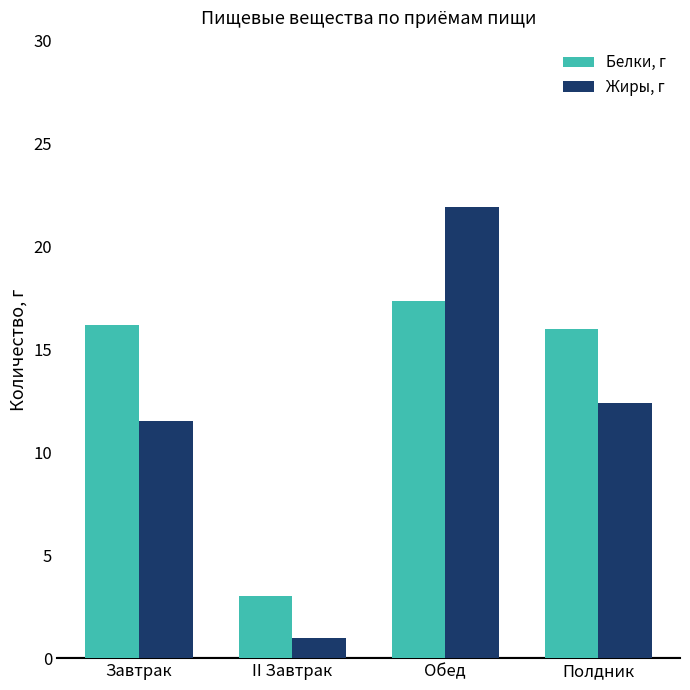

Does the chart contain stacked bars?

No